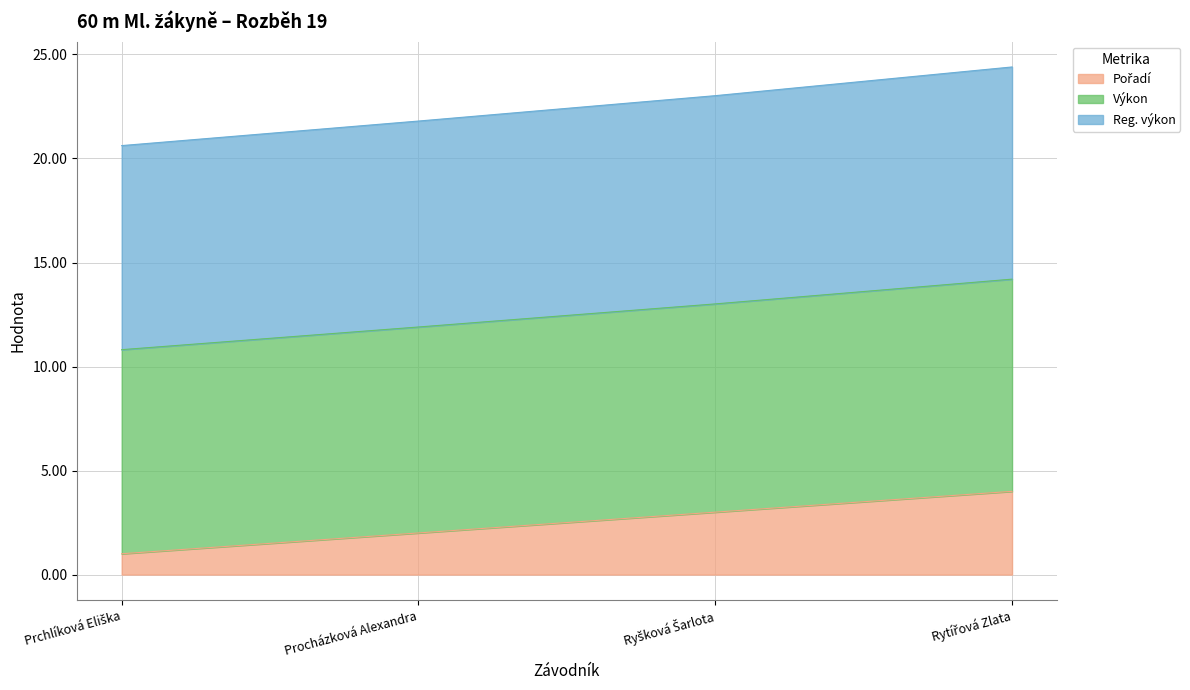

What is the approximate value of Pořadí at Prchlíková Eliška?

1.0